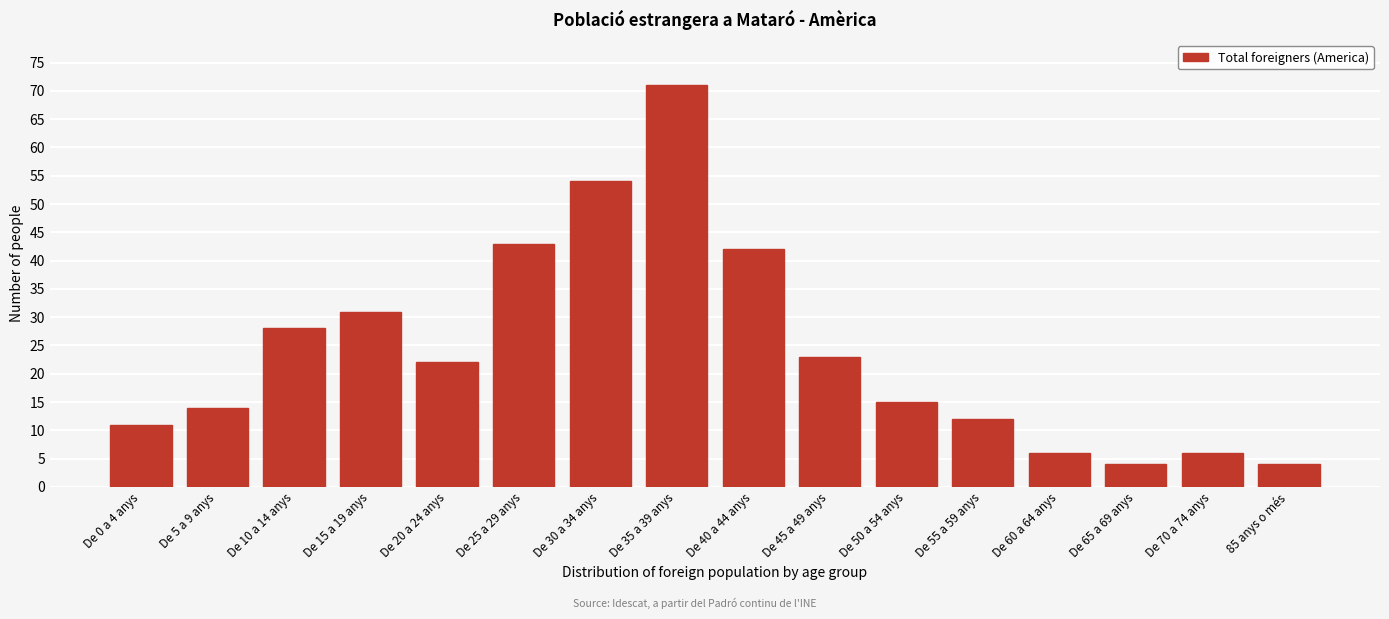

Reading right to left, list all the values displayed in this chart.

85 anys o més=4	De 70 a 74 anys=6	De 65 a 69 anys=4	De 60 a 64 anys=6	De 55 a 59 anys=12	De 50 a 54 anys=15	De 45 a 49 anys=23	De 40 a 44 anys=42	De 35 a 39 anys=71	De 30 a 34 anys=54	De 25 a 29 anys=43	De 20 a 24 anys=22	De 15 a 19 anys=31	De 10 a 14 anys=28	De 5 a 9 anys=14	De 0 a 4 anys=11